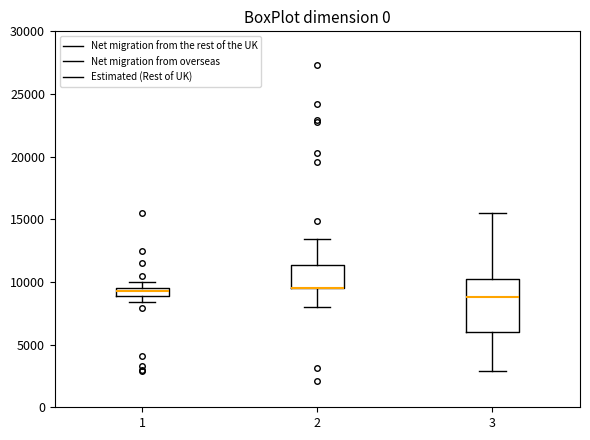

Where is the lower edge of the box at x = 2 on the y-axis? The values are not printed on the chart, so give them approximately, as read against the axis.

9500